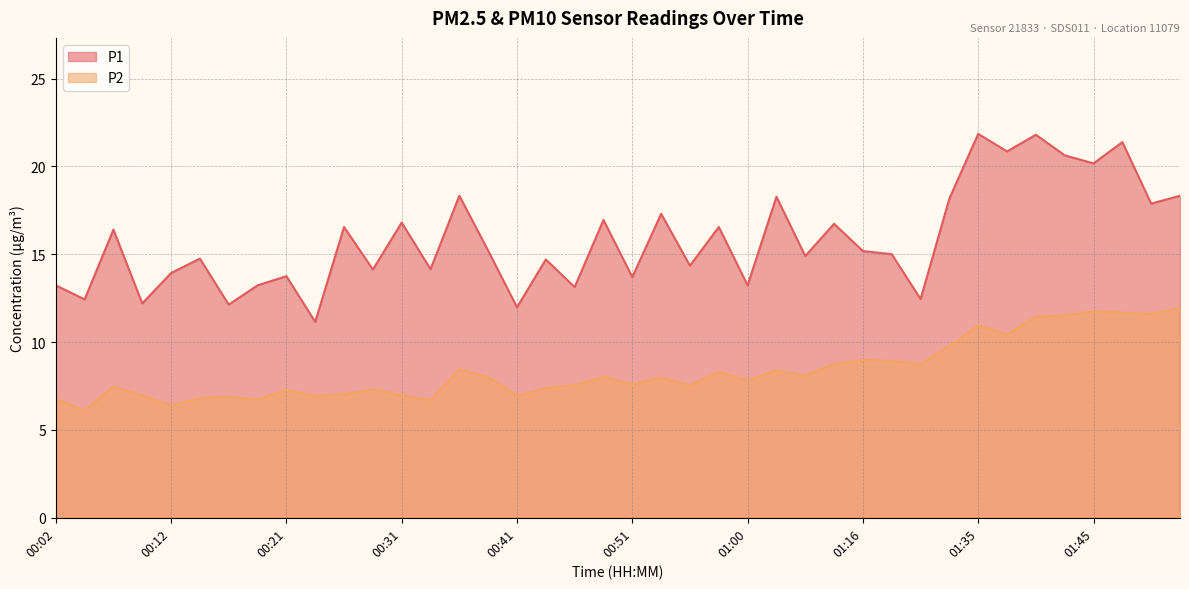

Between 00:02 and 00:36, which series saw the biggest shift?

P1